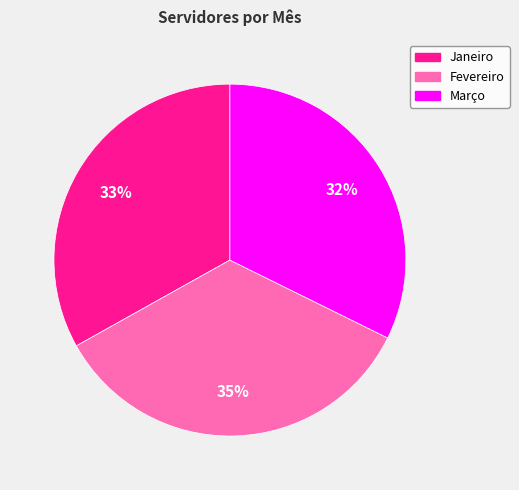

Is the sum of Janeiro and Março greater than half?

Yes